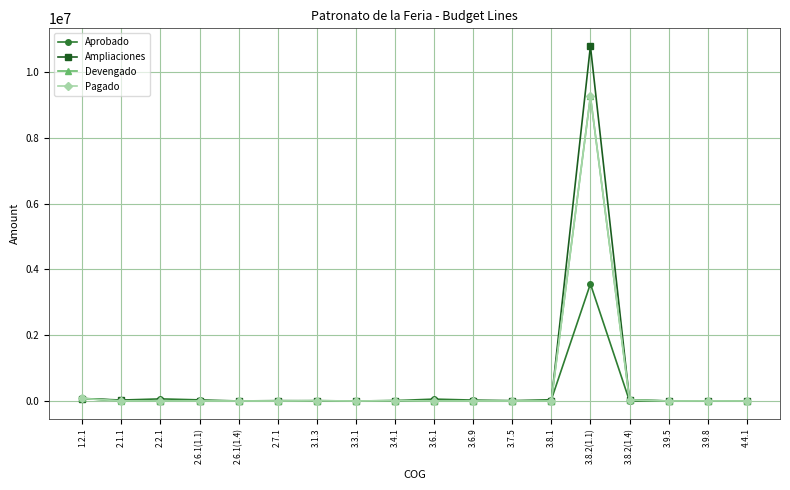

The value of Ampliaciones at 2.6.1(1.4) is 0.0. True or false?

True